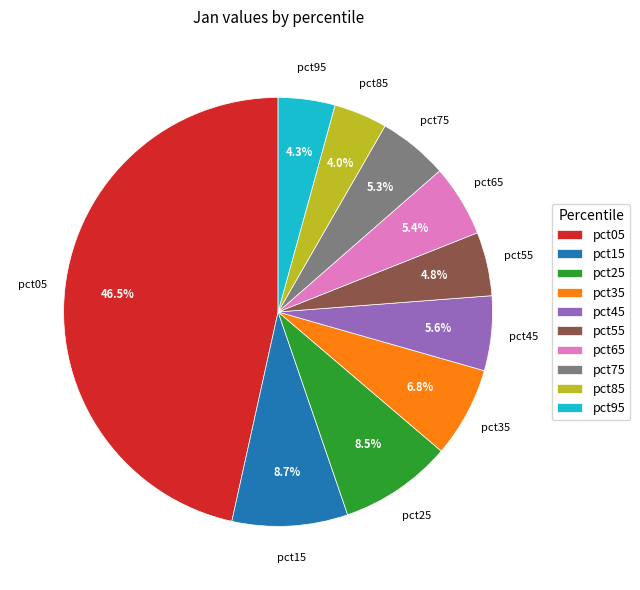

Is there any slice that represents more than half of the pie?

No